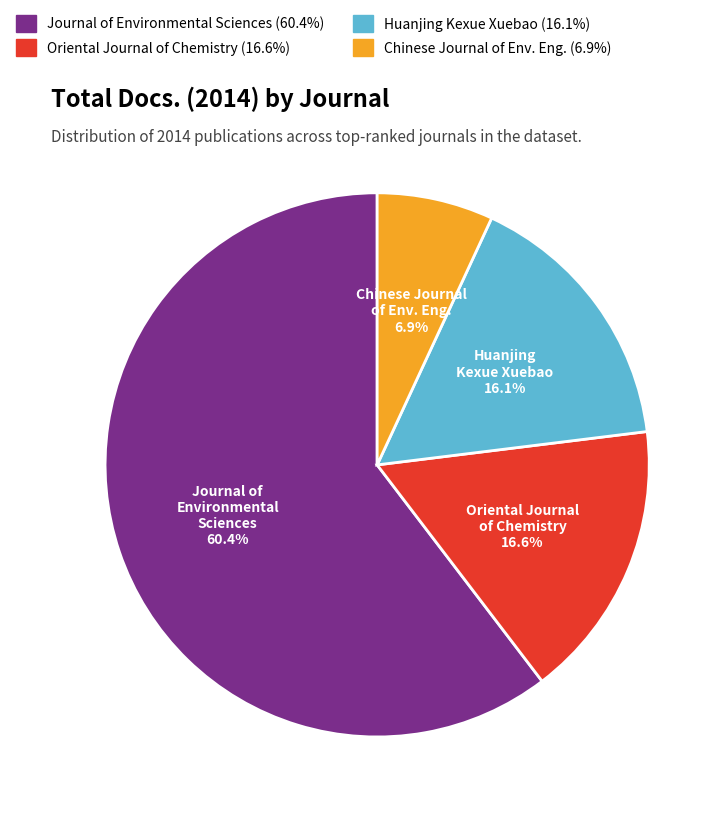

Does any single category account for the majority?

Yes